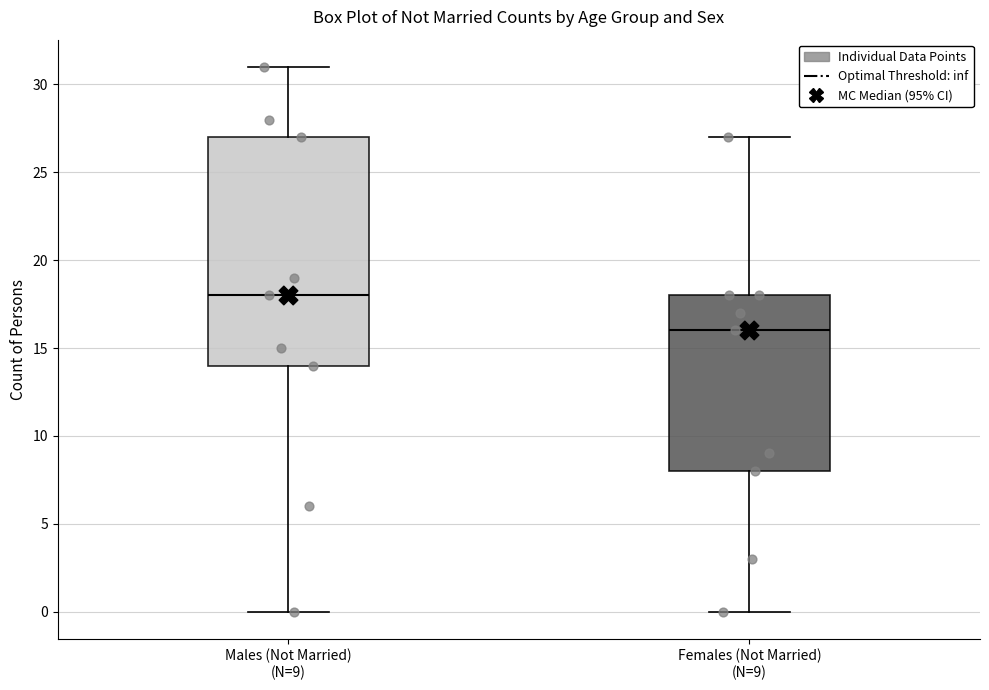

Reading left to right, transcribe this box plot: for each box, give where its median line is, the range the box spans, and where its two whiskers end, as read against the y-axis. The values are not printed on the chart, so give them approximately, as read against the axis.

Males (Not Married) (N=9): median 18, box 14 to 27, whiskers 0 to 31
Females (Not Married) (N=9): median 16, box 8 to 18, whiskers 0 to 27